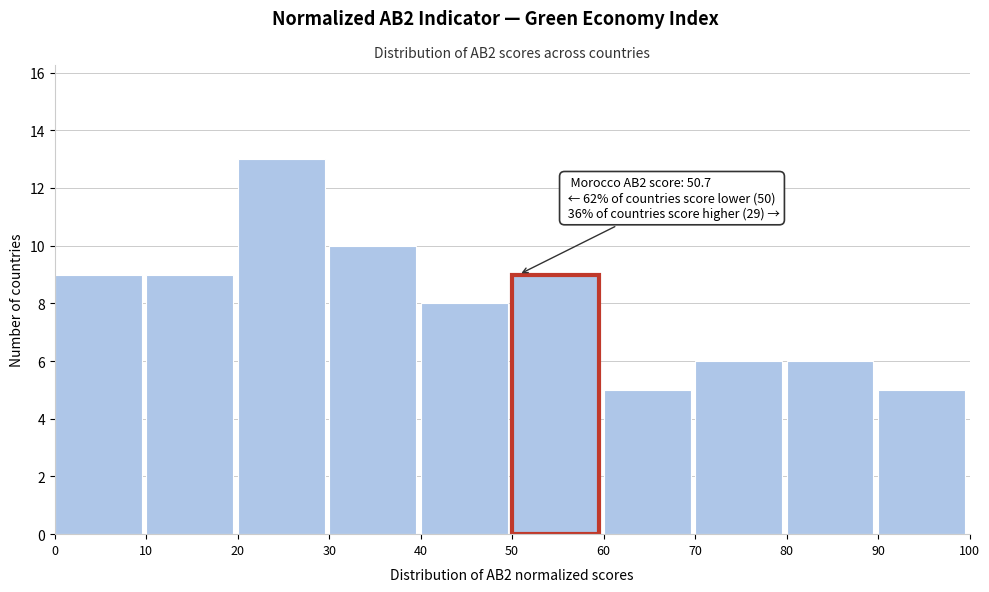

Over which range of the x-axis is the bar tallest?

20 to 30